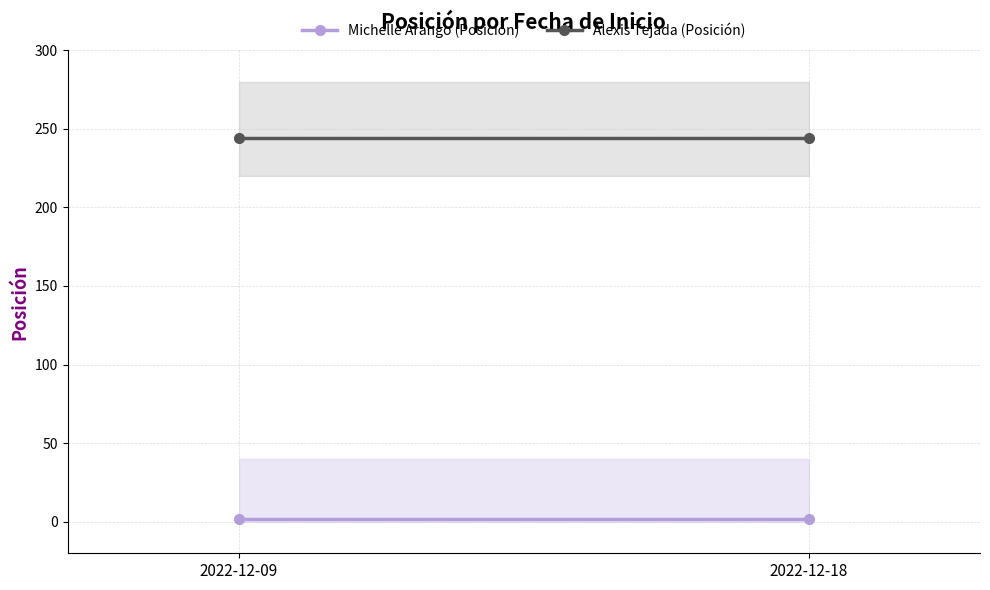

What is the approximate value of Alexis Tejada (Posición) at 2022-12-18?

244